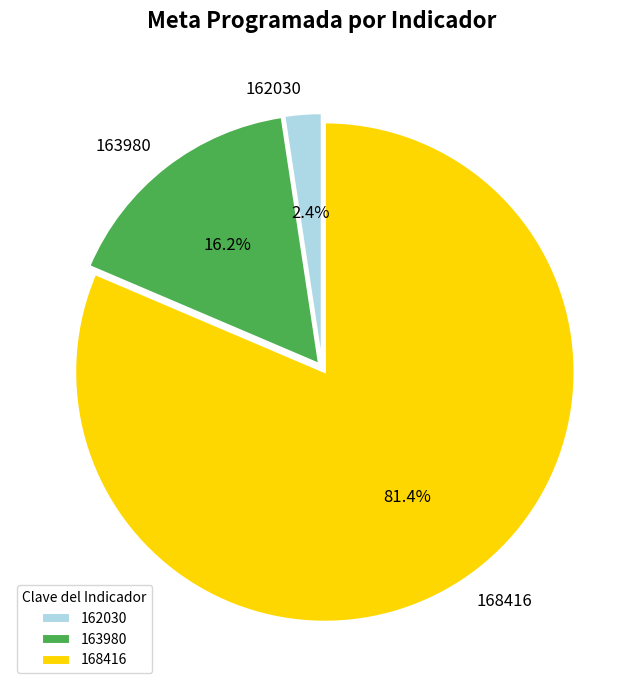

Is 162030 the majority of the pie?

No